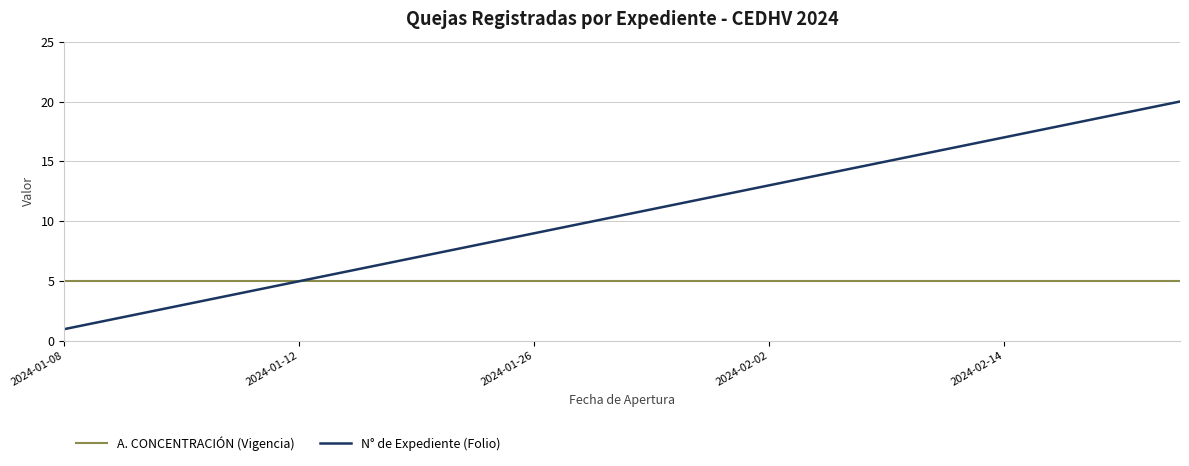

How many series are shown in this chart?

2